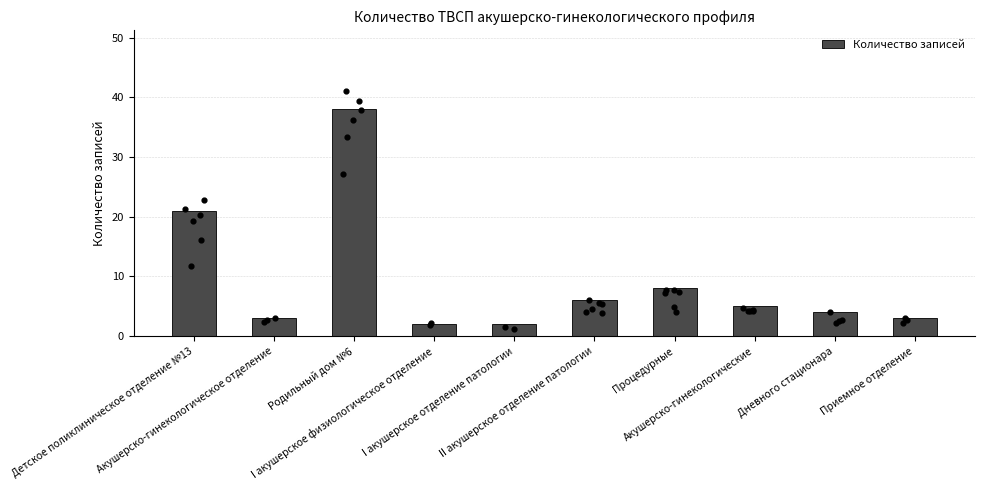

What is the change in value from Родильный дом №6 to Приемное отделение?

-35